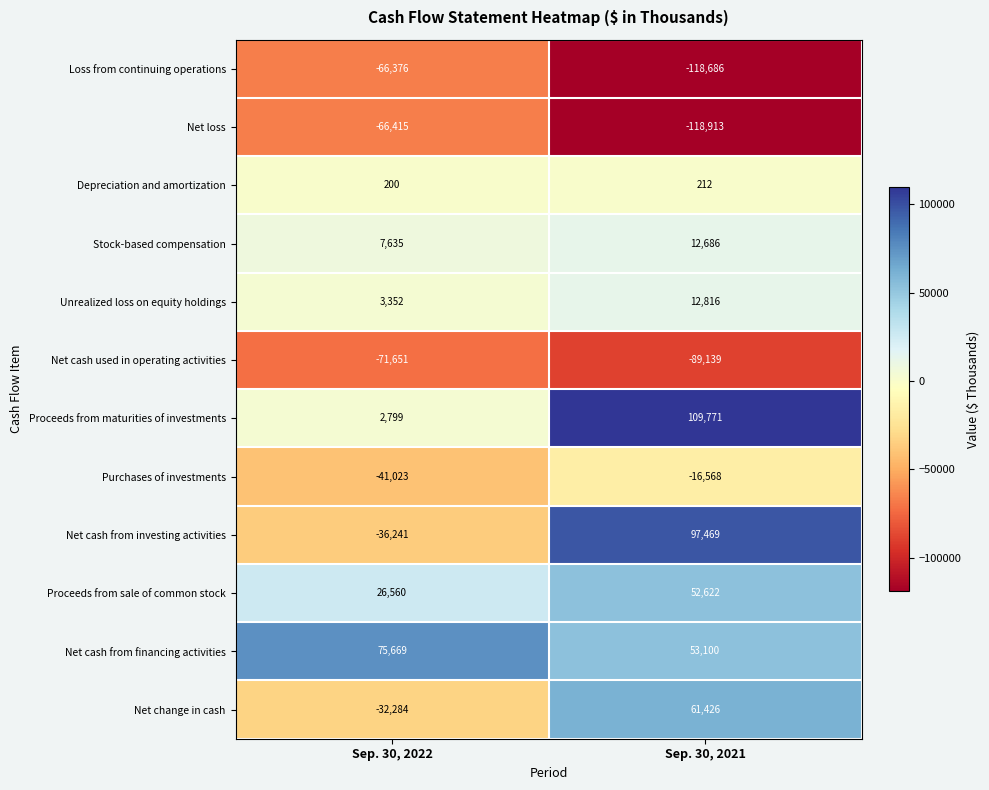

How many data points does each series have?

2